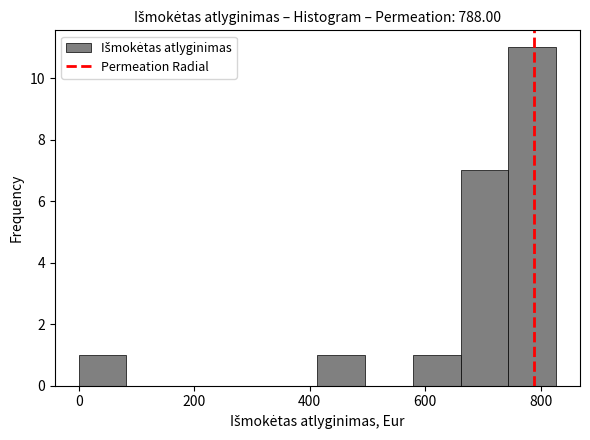

How tall is the bar that spans 0 to 80 on the x-axis? Neither the bar edges nor the heights are printed on the chart, so give them approximately, as read against the axes.

1